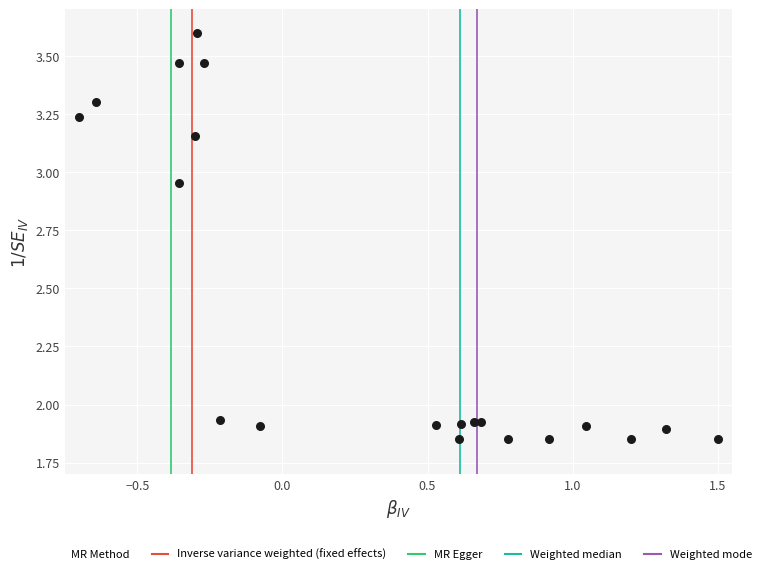

What is the range of X values (max minus min)?

2.2